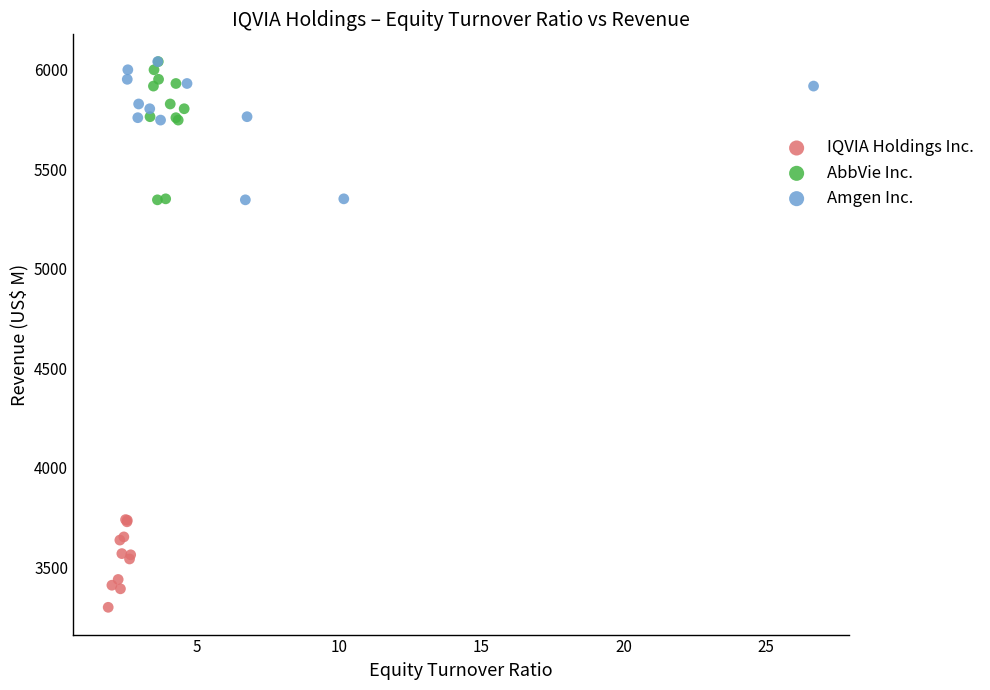

Which series reaches the minimum Y coordinate?

IQVIA Holdings Inc.